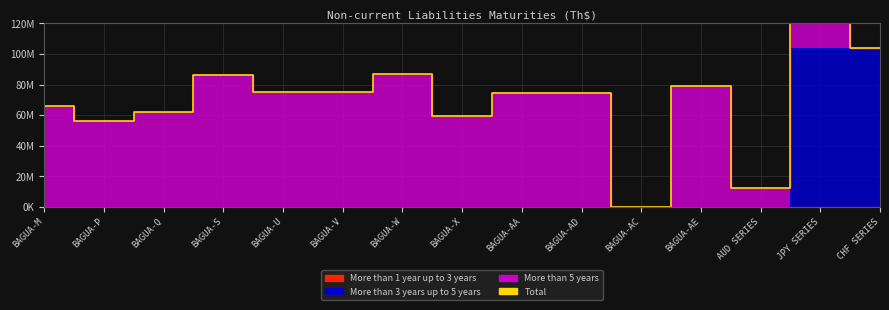

At which label does the data first exceed 74638457?

BAGUA-S